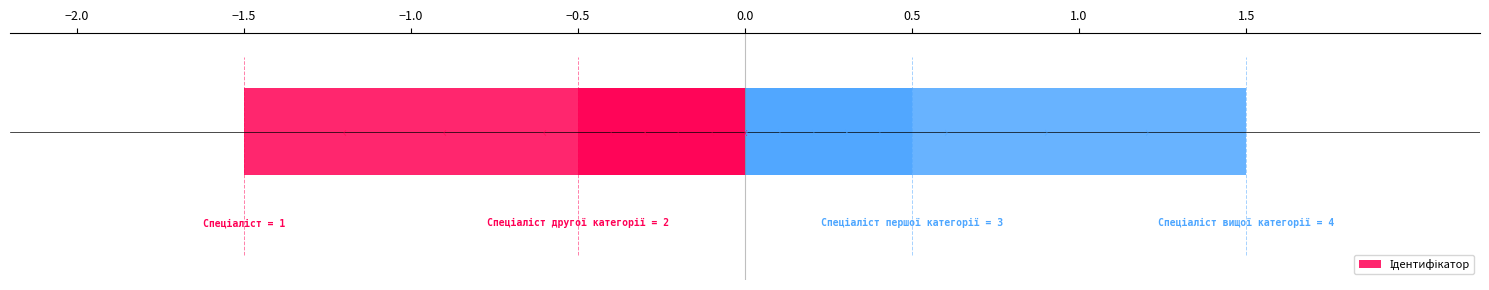

How many values are below 0?

2